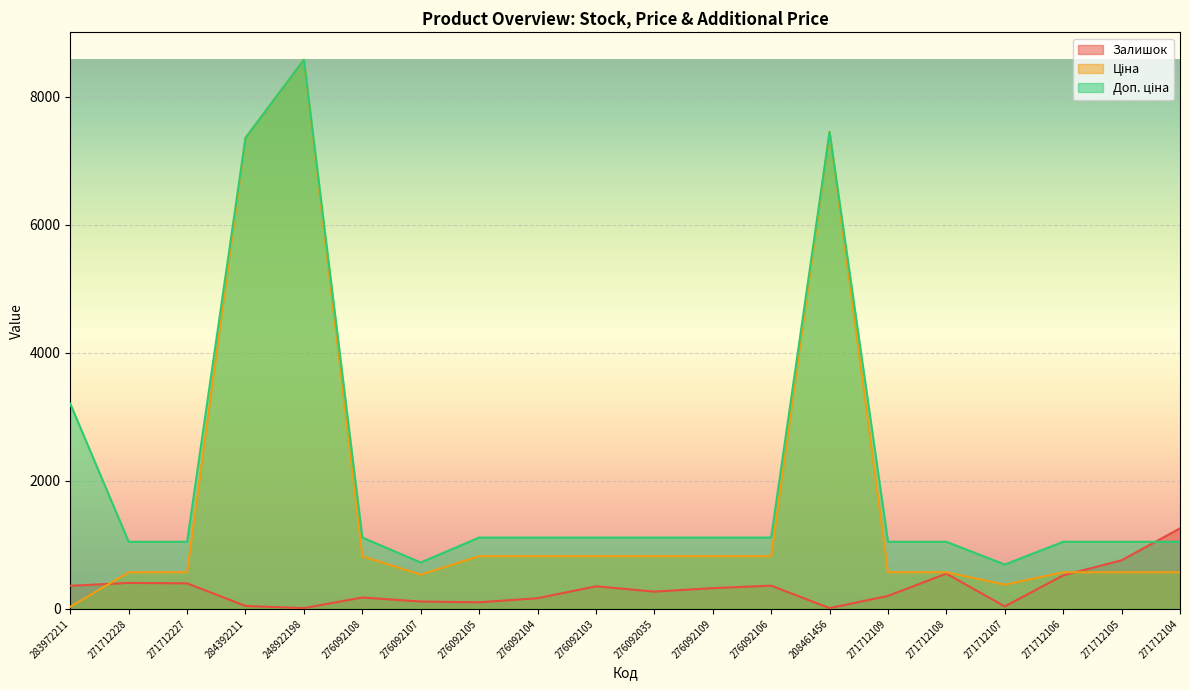

Rank the series by their maximum value, from highest to lowest.

Ціна, Доп. ціна, Залишок